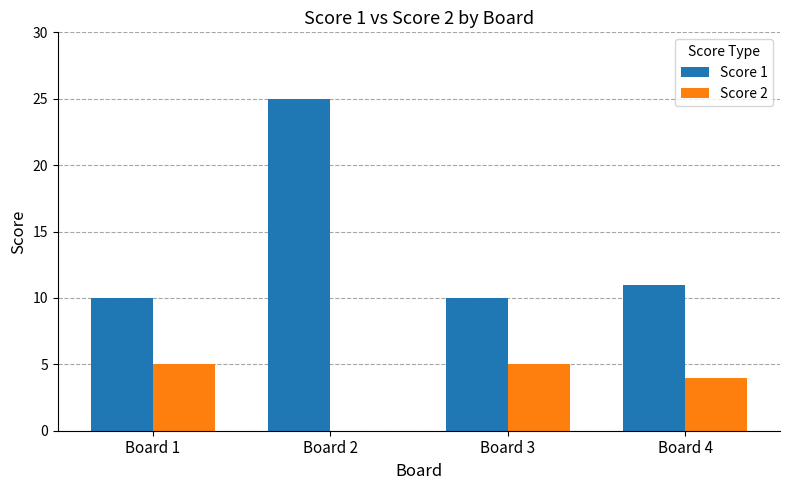

Count the number of data series in this chart.

2